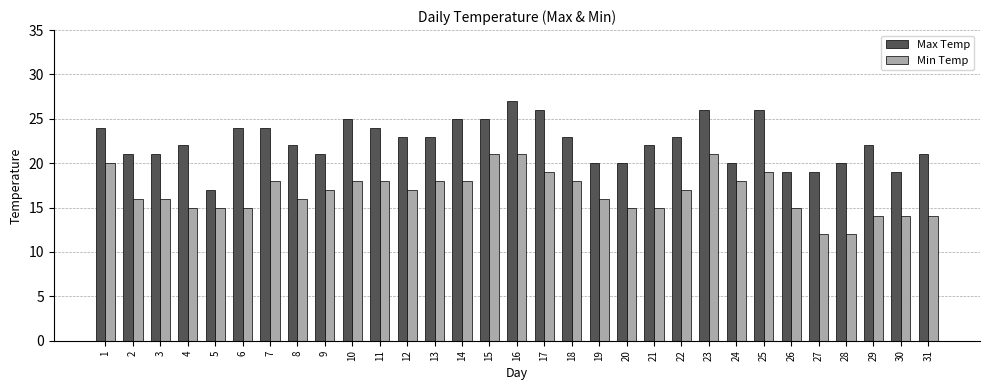

Is it true that Min Temp equals 27 at 6?

False